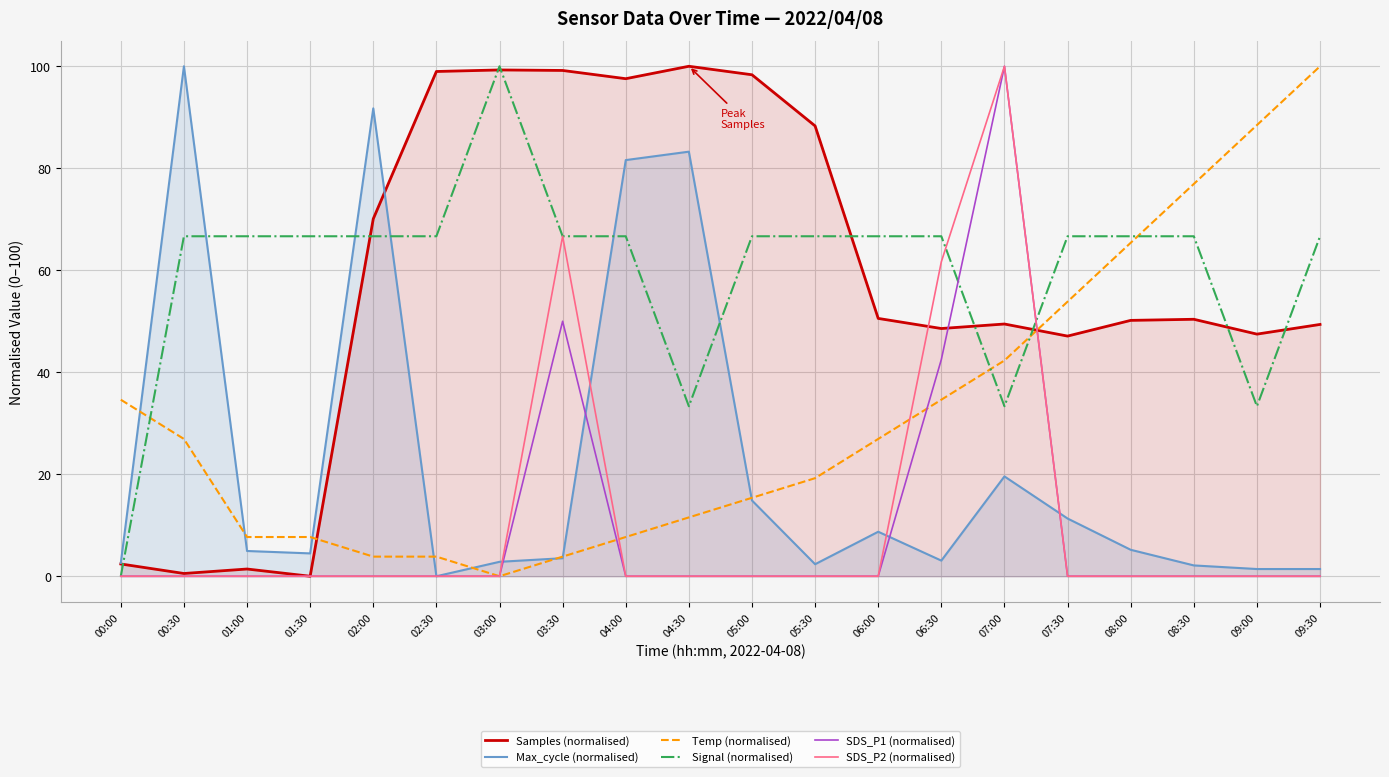

How many times do Temp (normalised) and Max_cycle (normalised) cross each other?

8